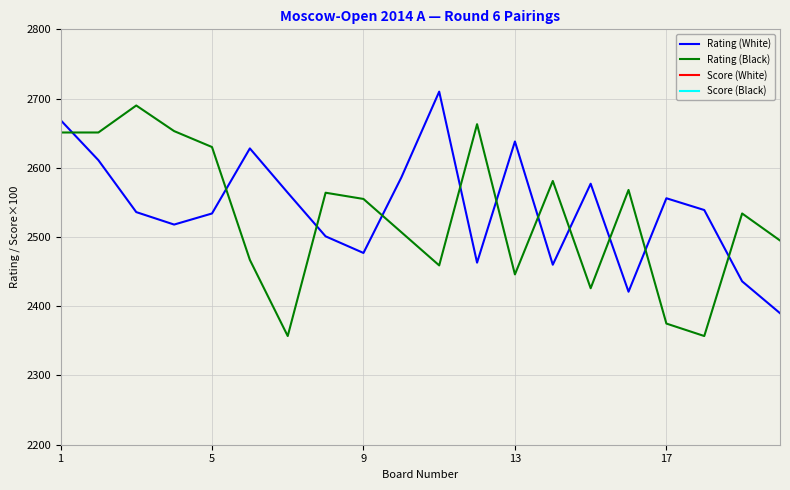

The value of Rating (Black) at 1 is 4354. True or false?

False